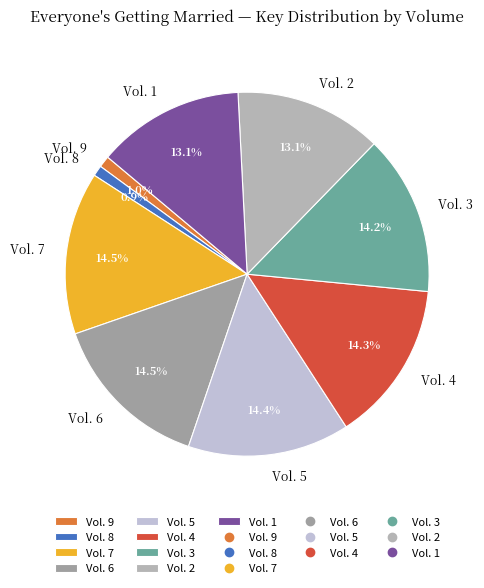

Is the sum of Vol. 3 and Vol. 5 greater than half?

No